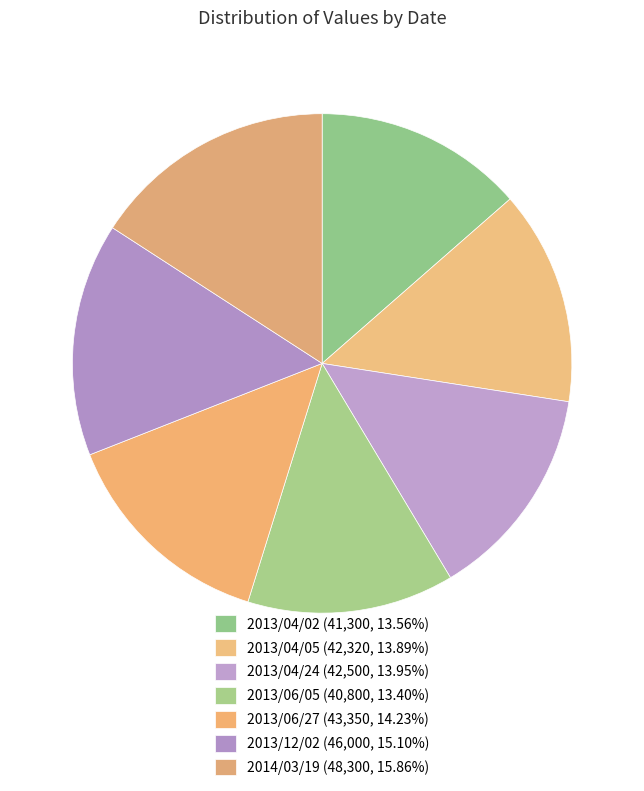

How many segments does this pie chart have?

7